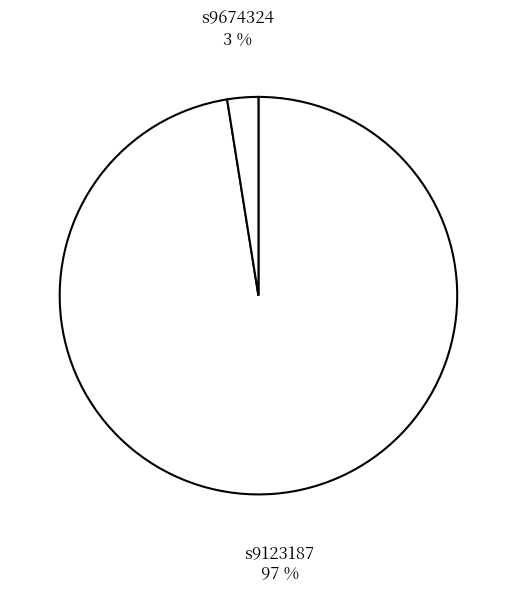

True or false: s9674324 accounts for 3% of the total.

True